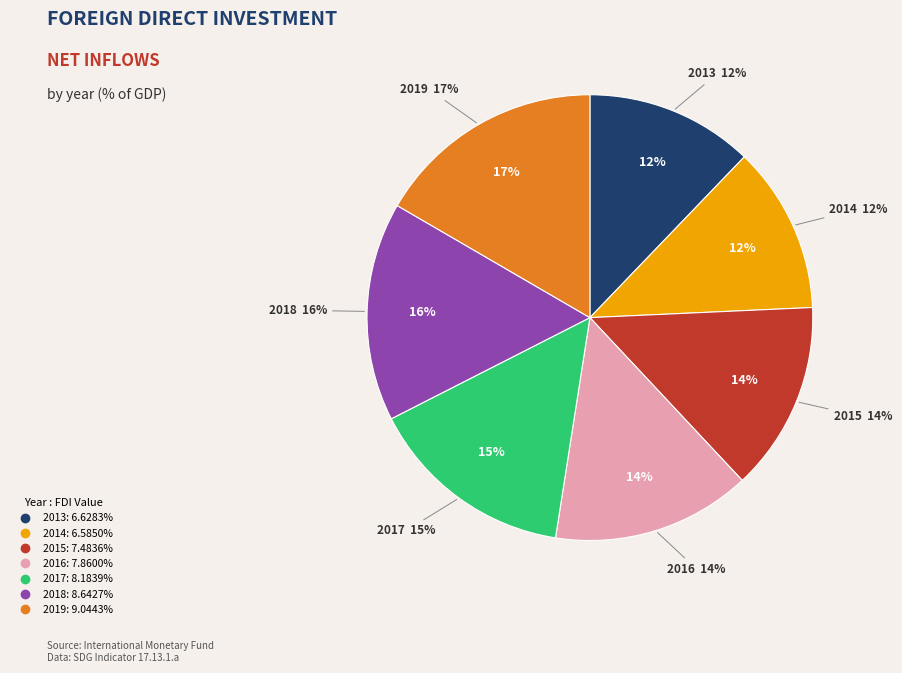

True or false: 2018 accounts for 16% of the total.

True